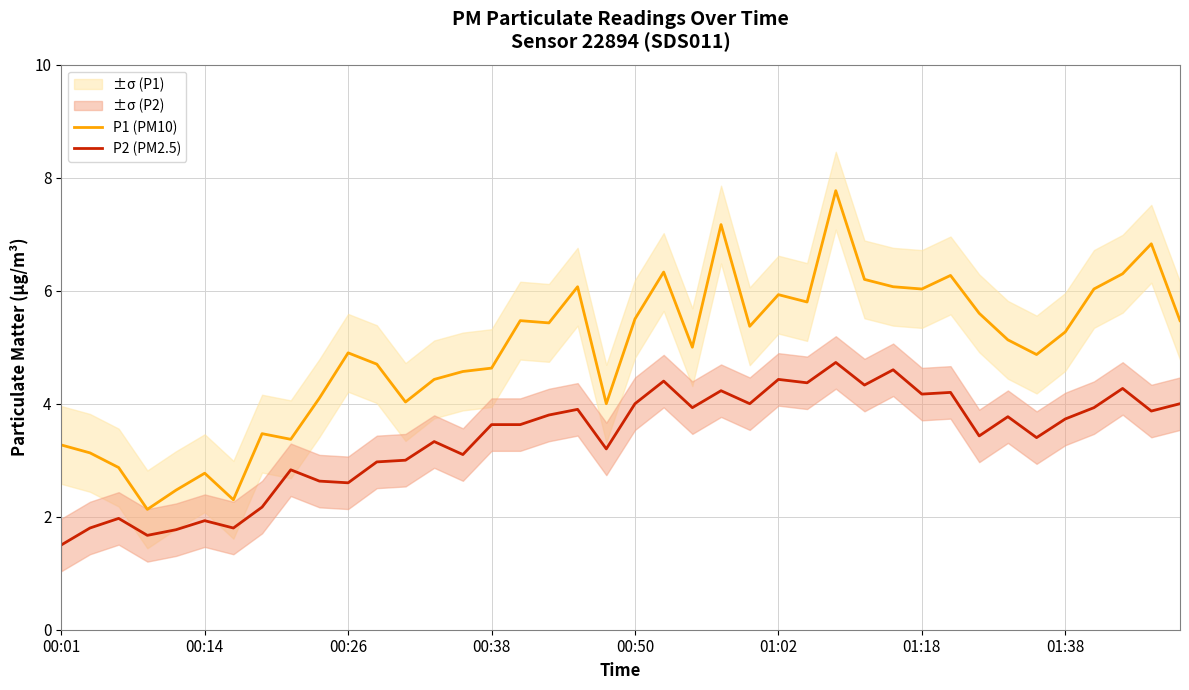

How many distinct data groups are displayed?

2